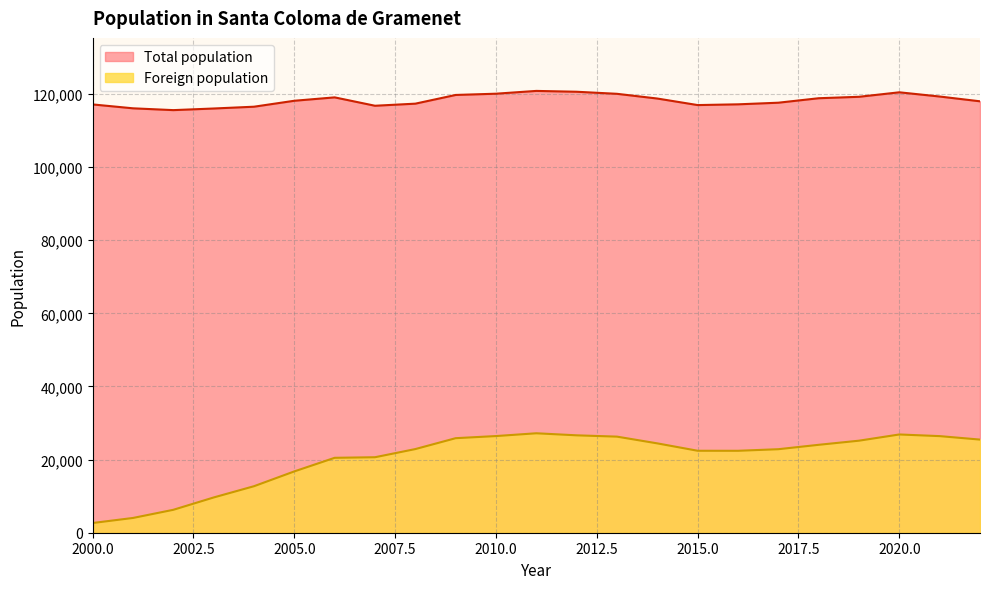

Which category has the highest value in the Foreign population series?

2011